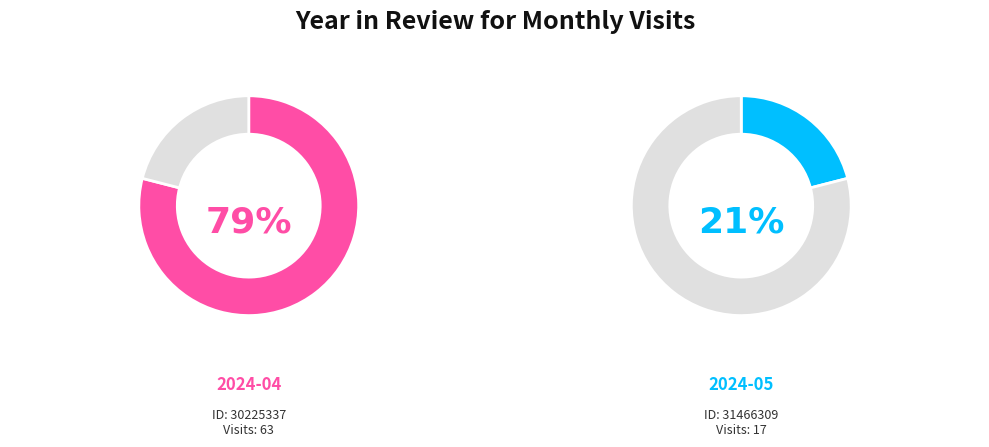

To the nearest percent, what is the difference between the 30225337 and 31466309 slice percentages?

58%